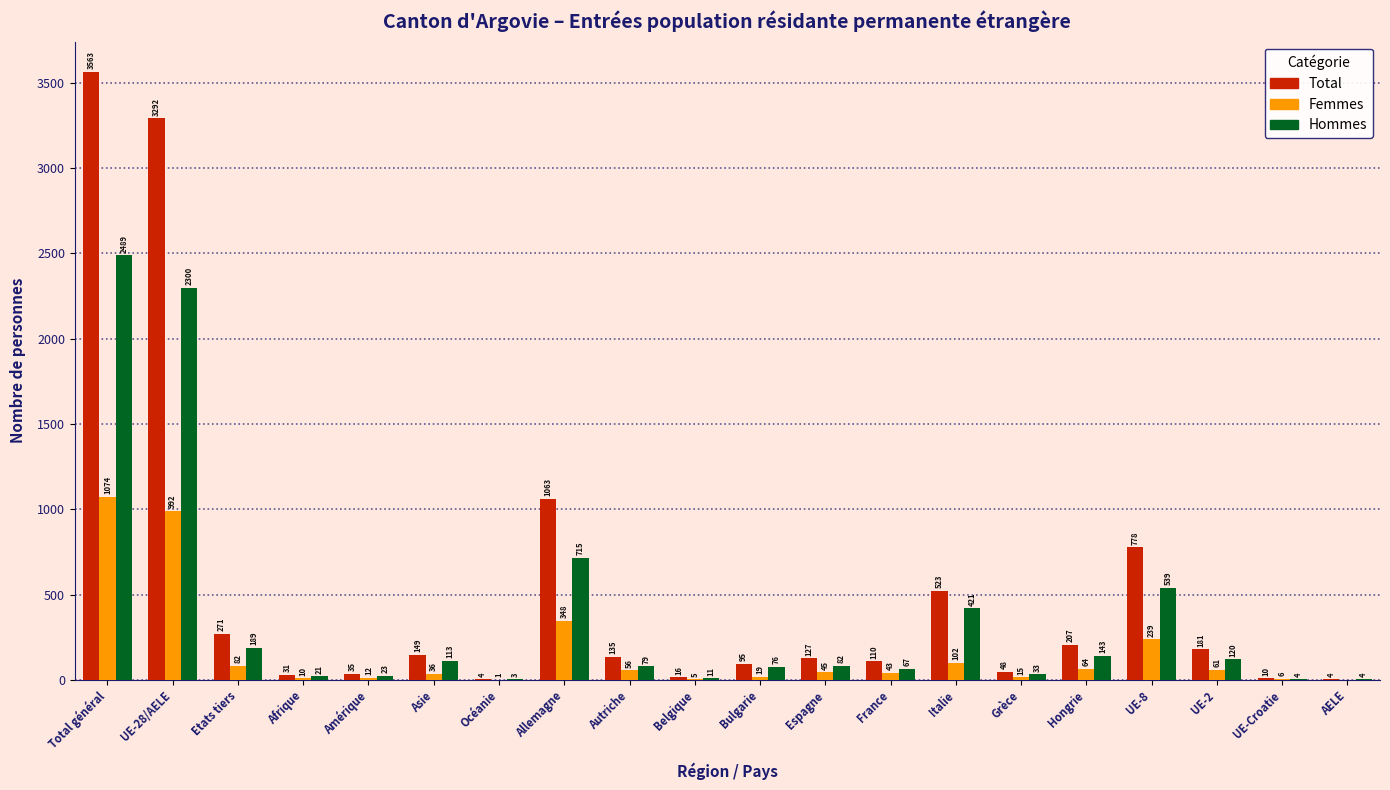

Reading right to left, transcribe all the data shown in this chart.

Total: AELE=4	UE-Croatie=10	UE-2=181	UE-8=778	Hongrie=207	Grèce=48	Italie=523	France=110	Espagne=127	Bulgarie=95	Belgique=16	Autriche=135	Allemagne=1063	Océanie=4	Asie=149	Amérique=35	Afrique=31	Etats tiers=271	UE-28/AELE=3292	Total général=3563
Femmes: AELE=0	UE-Croatie=6	UE-2=61	UE-8=239	Hongrie=64	Grèce=15	Italie=102	France=43	Espagne=45	Bulgarie=19	Belgique=5	Autriche=56	Allemagne=348	Océanie=1	Asie=36	Amérique=12	Afrique=10	Etats tiers=82	UE-28/AELE=992	Total général=1074
Hommes: AELE=4	UE-Croatie=4	UE-2=120	UE-8=539	Hongrie=143	Grèce=33	Italie=421	France=67	Espagne=82	Bulgarie=76	Belgique=11	Autriche=79	Allemagne=715	Océanie=3	Asie=113	Amérique=23	Afrique=21	Etats tiers=189	UE-28/AELE=2300	Total général=2489